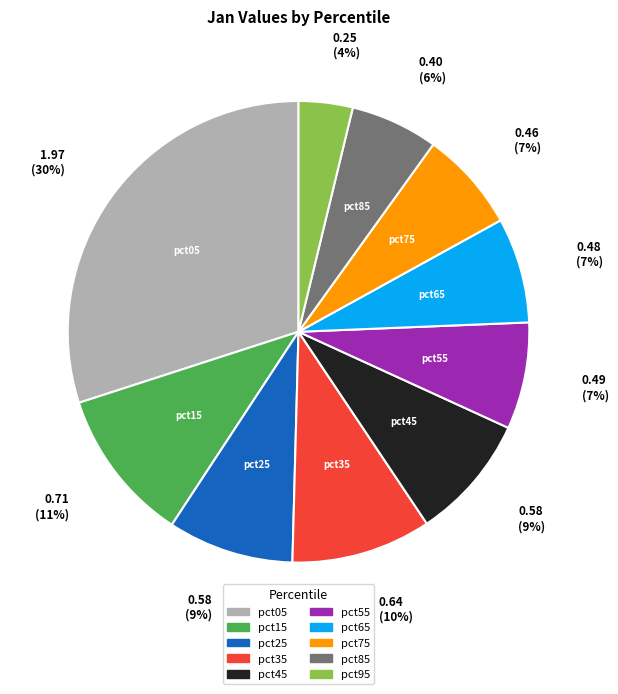

The pct65 slice represents 1% of the pie. True or false?

False